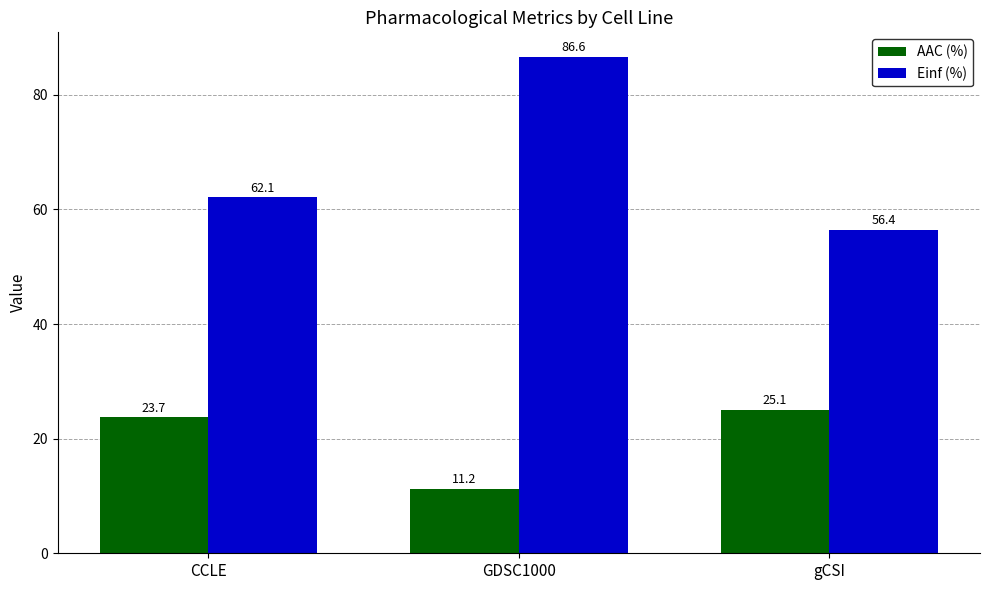

At CCLE, list the series in order from largest to smallest.

Einf (%), AAC (%)